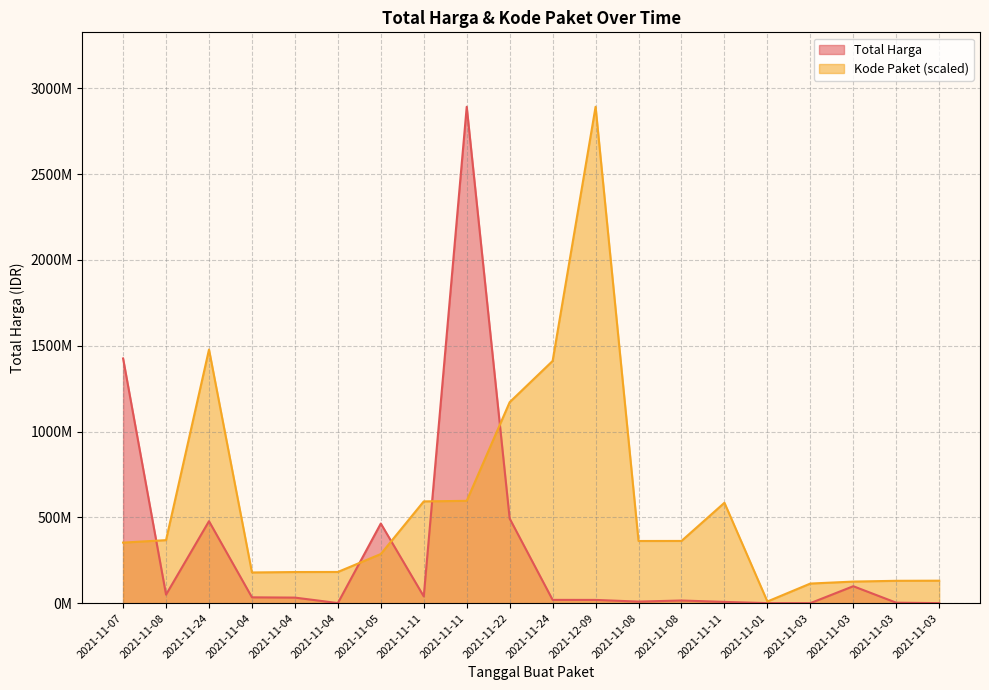

List the labels in order of Total Harga value, largest first.

2021-11-11, 2021-11-07, 2021-11-22, 2021-11-24, 2021-11-05, 2021-11-03, 2021-11-08, 2021-11-11, 2021-11-04, 2021-11-04, 2021-11-24, 2021-12-09, 2021-11-08, 2021-11-08, 2021-11-11, 2021-11-03, 2021-11-04, 2021-11-01, 2021-11-03, 2021-11-03